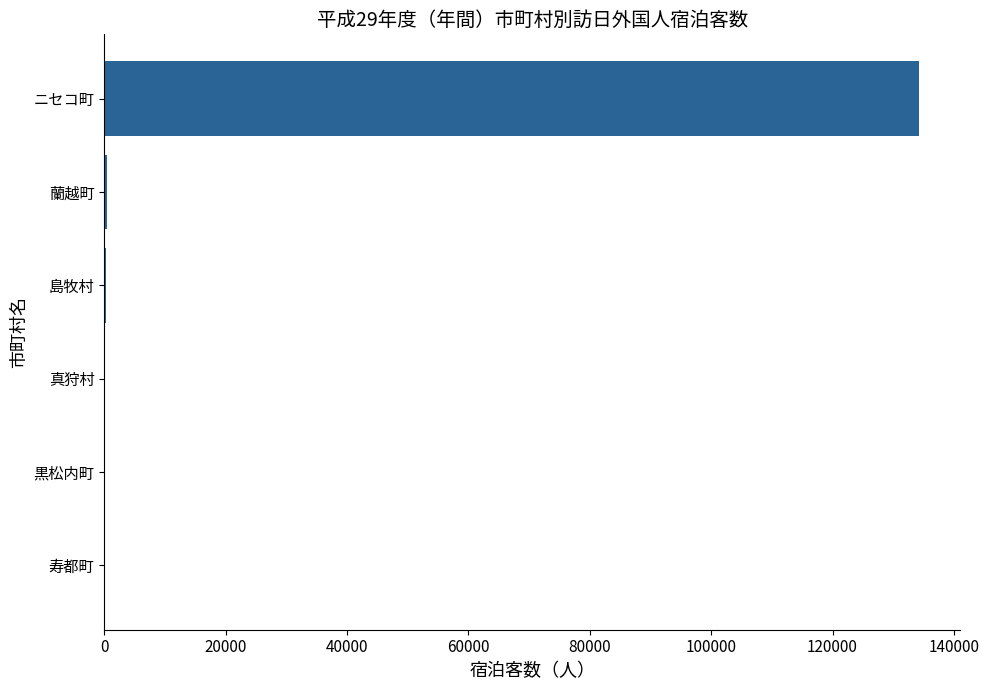

What is the maximum value shown in the chart?

134304